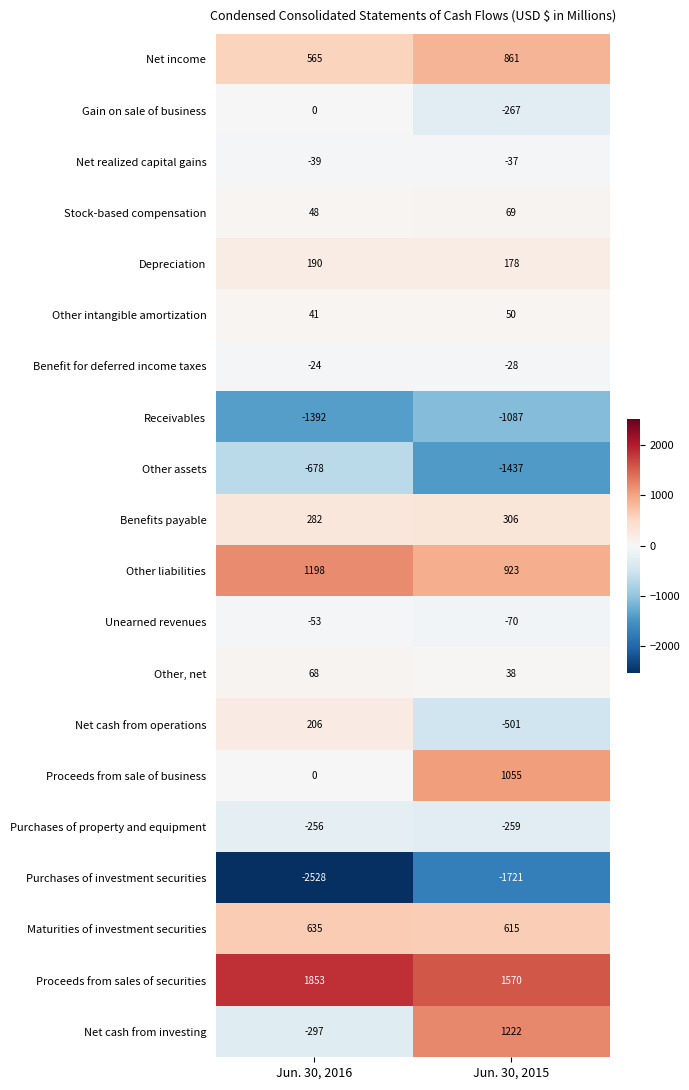

Rank the series by their maximum value, from highest to lowest.

Proceeds from sales of securities, Net cash from investing, Other liabilities, Proceeds from sale of business, Net income, Maturities of investment securities, Benefits payable, Net cash from operations, Depreciation, Stock-based compensation, Other, net, Other intangible amortization, Gain on sale of business, Benefit for deferred income taxes, Net realized capital gains, Unearned revenues, Purchases of property and equipment, Other assets, Receivables, Purchases of investment securities